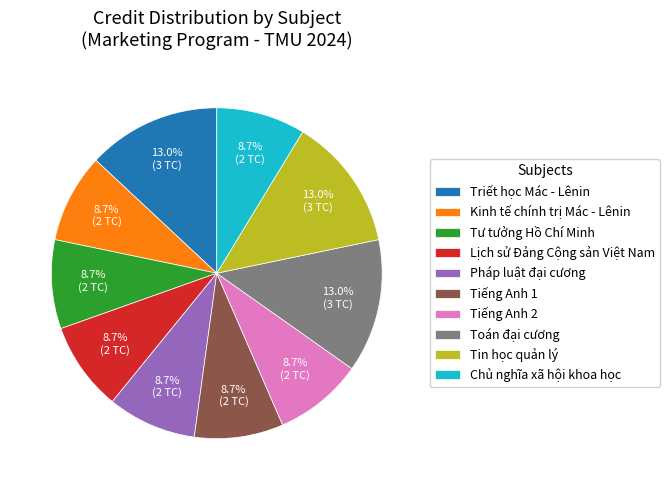

To the nearest percent, what is the average slice percentage?

10%